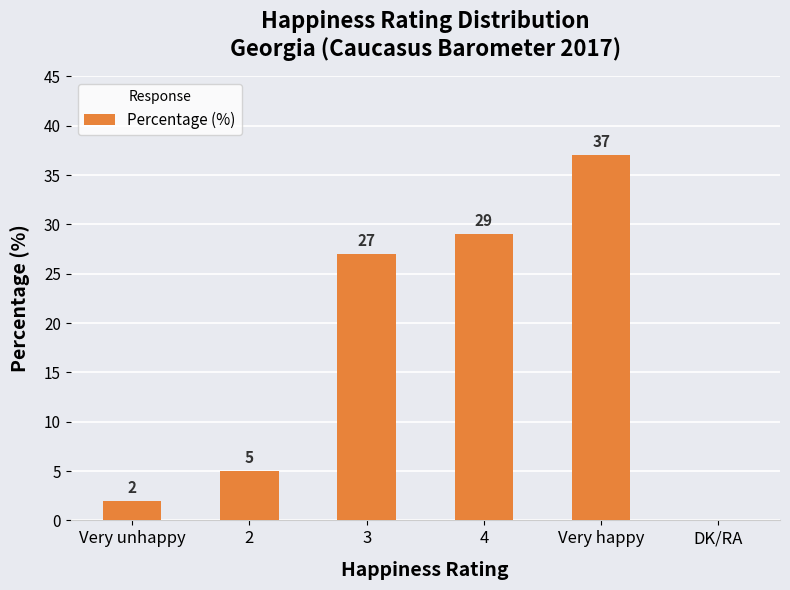

True or false: the data shows 5 at 2.

True